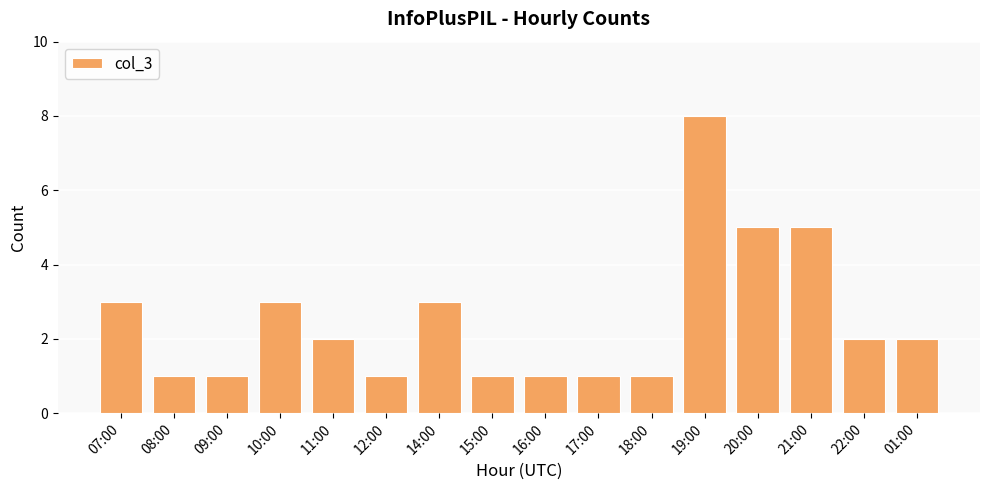

What is the greatest value displayed?

8